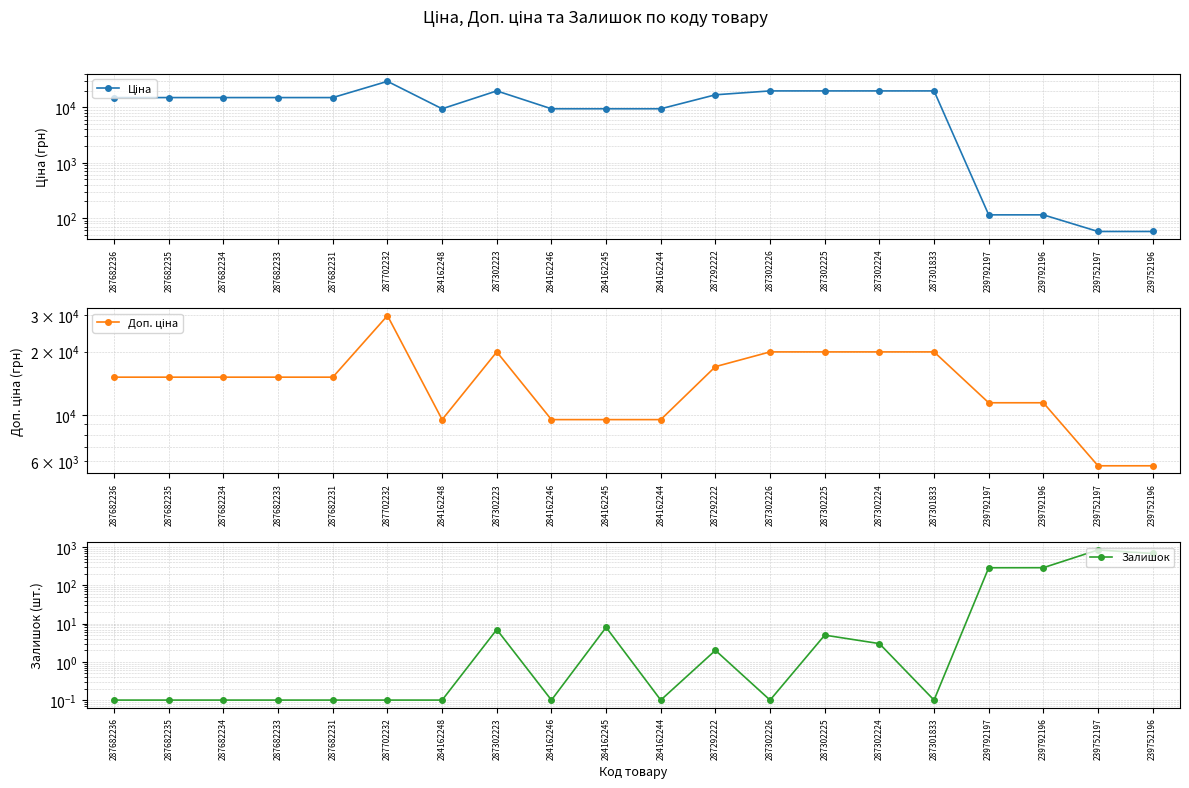

What is the value of the Ціна point at the 6th from the left?

29747.2